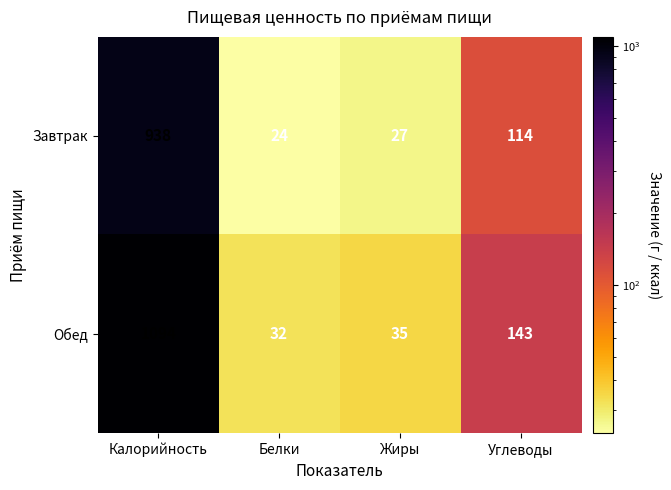

Rank the series by their average value, from highest to lowest.

Обед, Завтрак